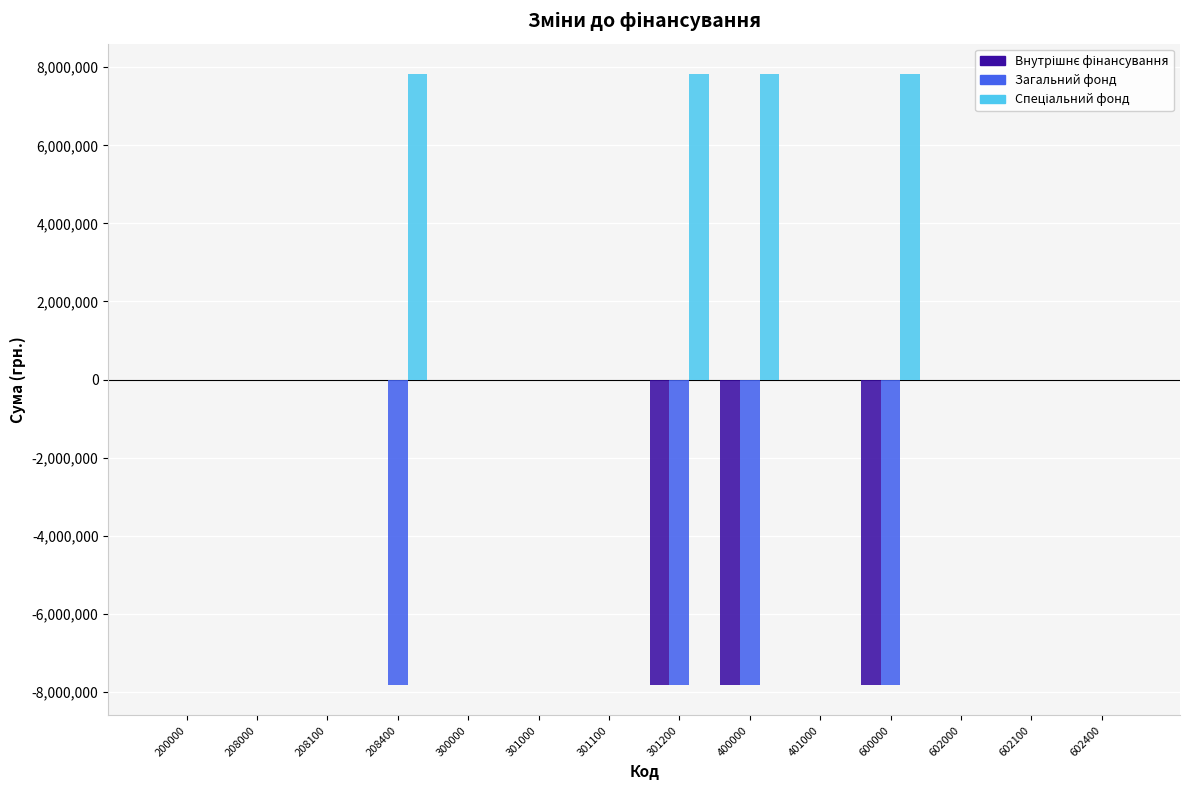

What is the total value across all series at 600000?

-7821400